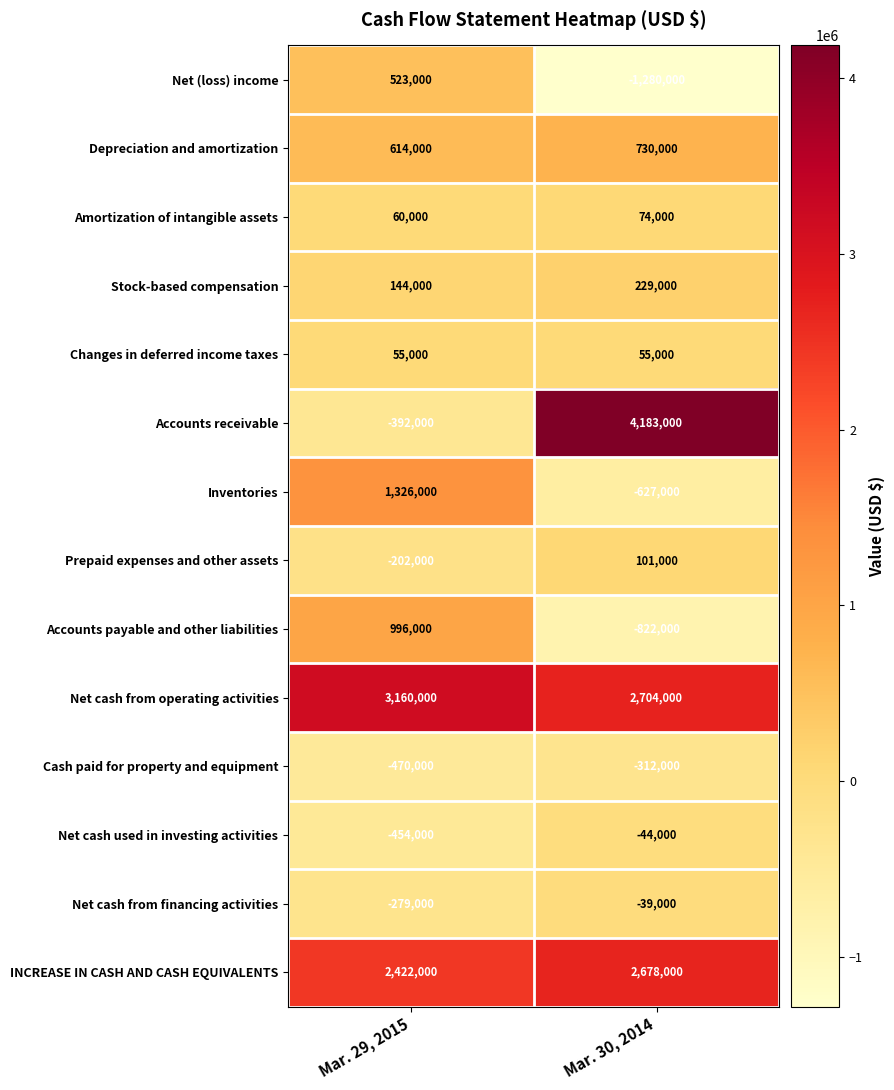

Where is Net (loss) income nearest to the value -378500?

Mar. 29, 2015